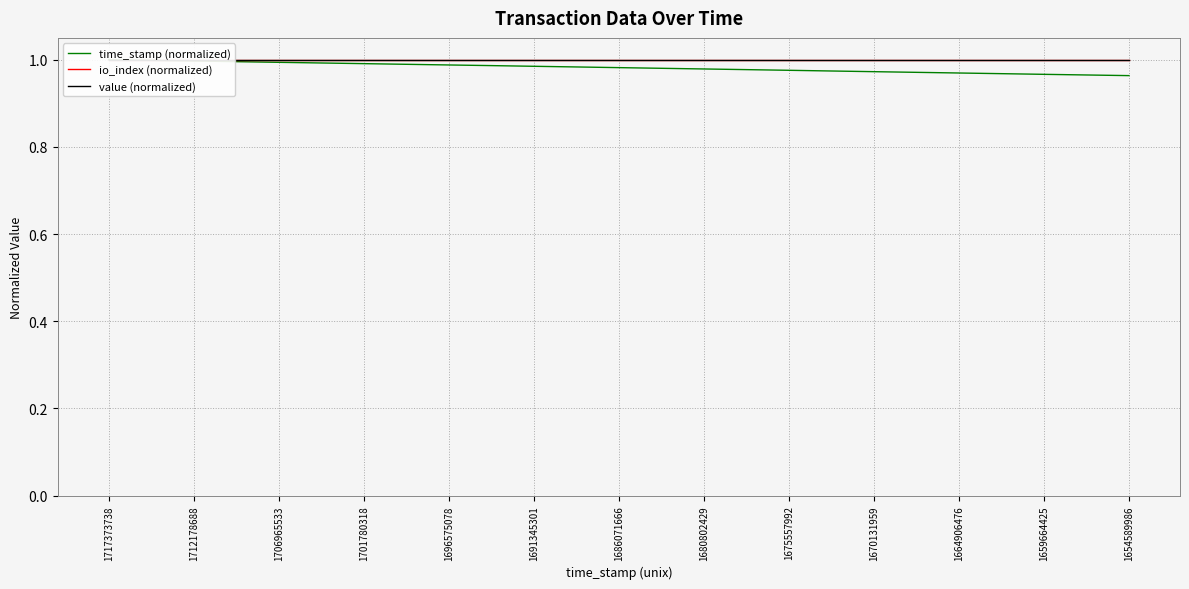

Is this an area chart (filled region under the line)?

No